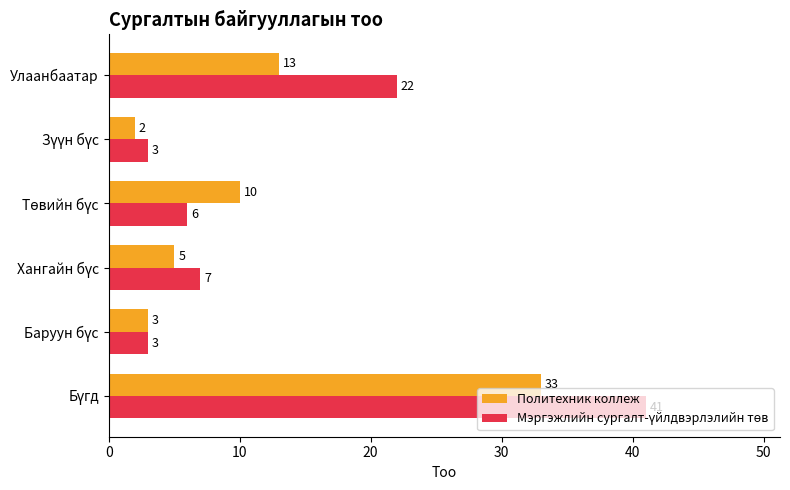

What is the lowest value of the Политехник коллеж series?

2